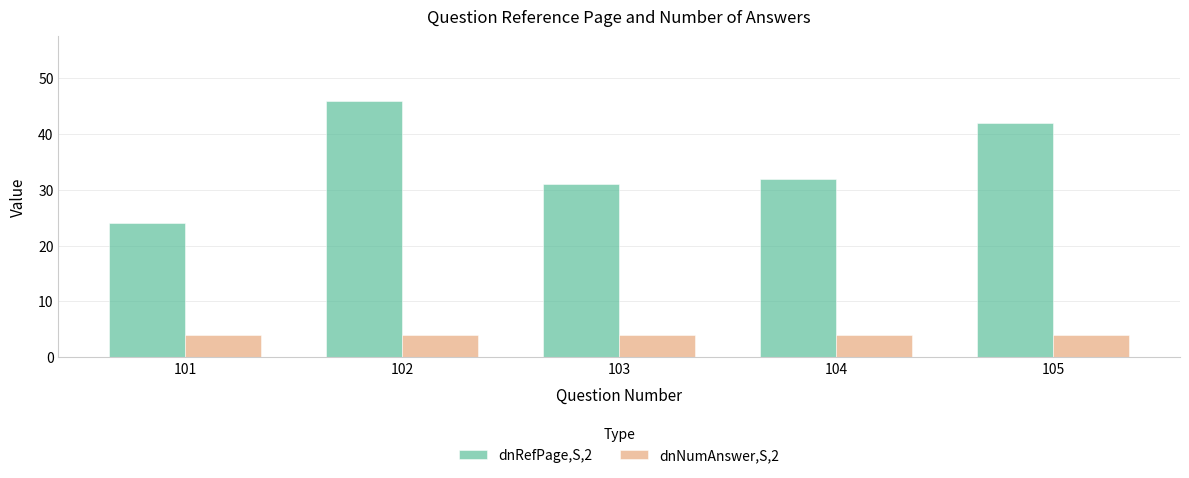

At which category is the sum across all series the highest?

102